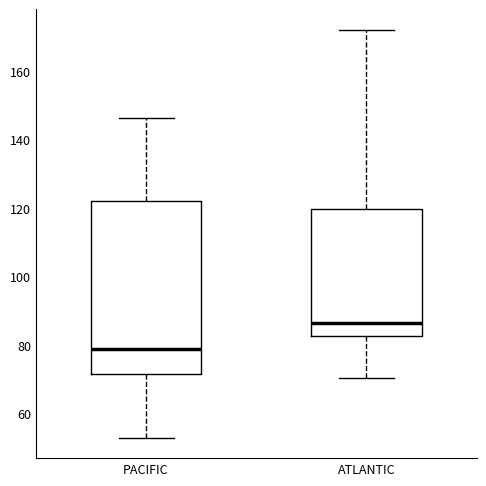

Which box is the tallest, from its lower edge to its upper edge?

PACIFIC